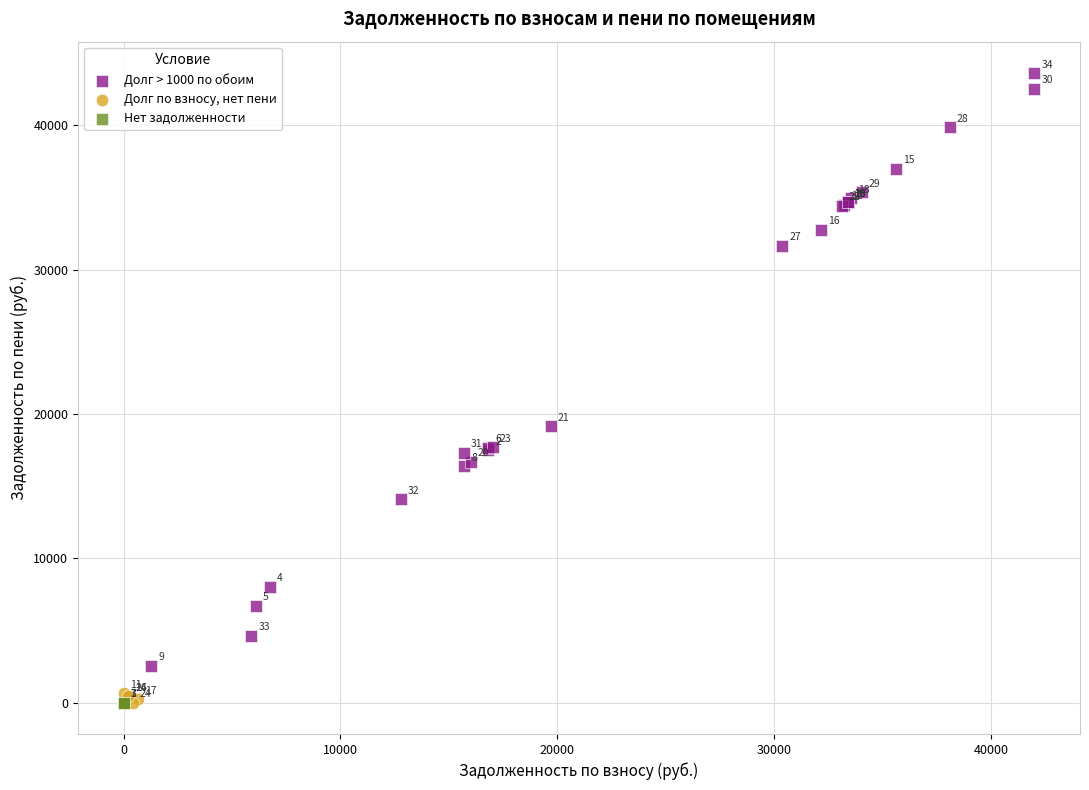

Which series contains the highest Y value?

Долг > 1000 по обоим